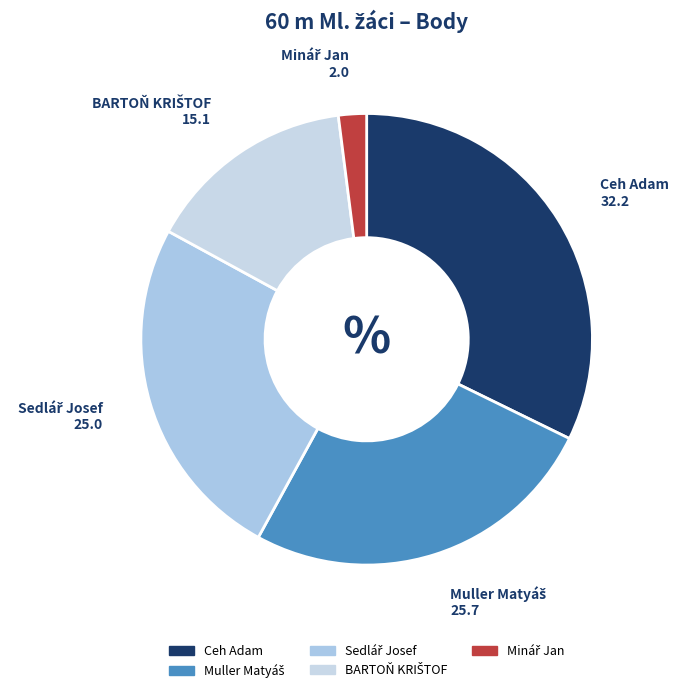

True or false: Ceh Adam accounts for 41% of the total.

False